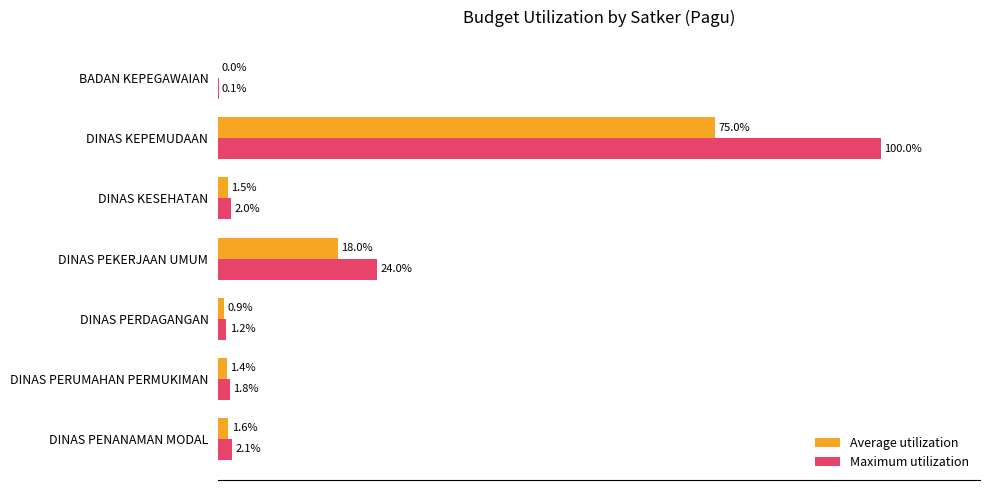

Which series changed the most between DINAS PEKERJAAN UMUM and DINAS KEPEMUDAAN?

Maximum utilization